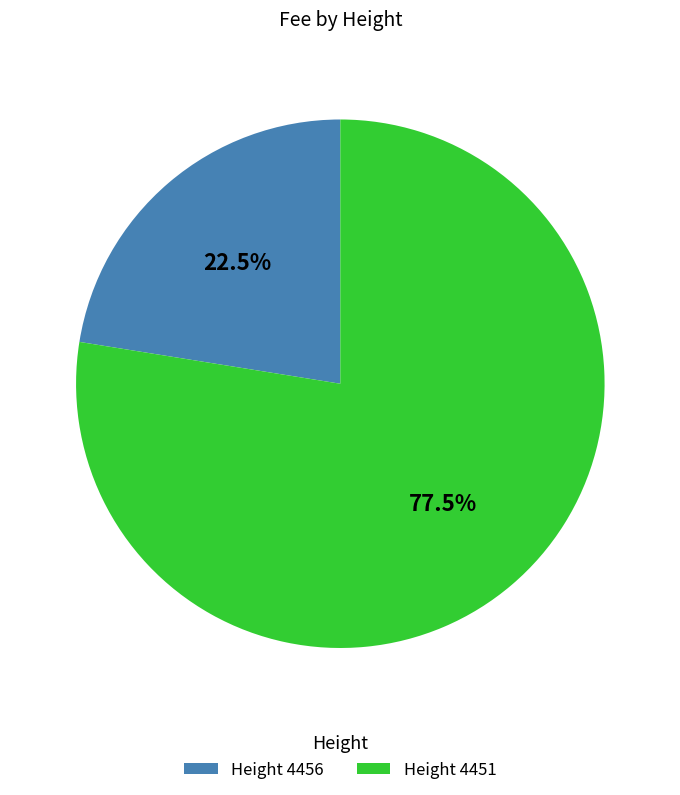

Does Height 4456 account for over 50% of the chart?

No